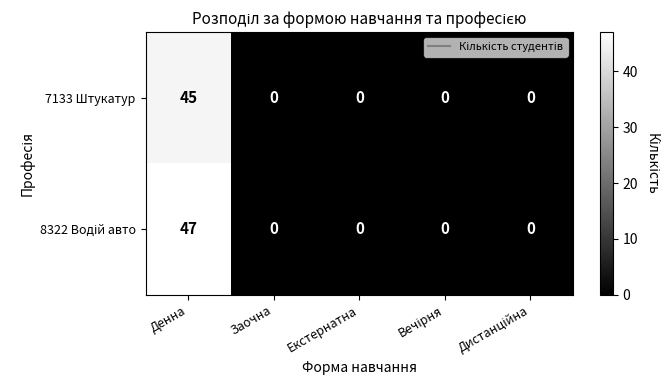

At which label does 7133 Штукатур reach its peak?

Денна